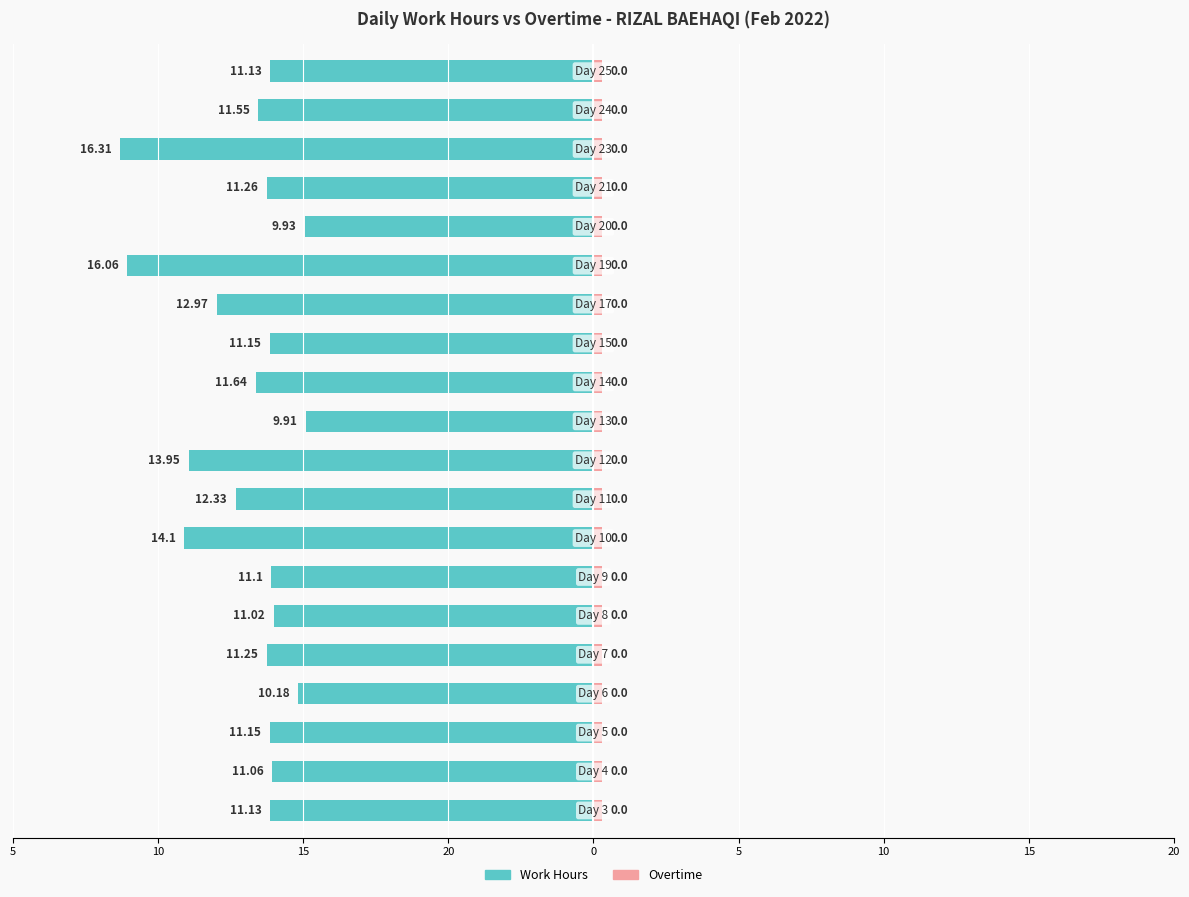

Which series has the largest range (max minus min)?

Work Hours